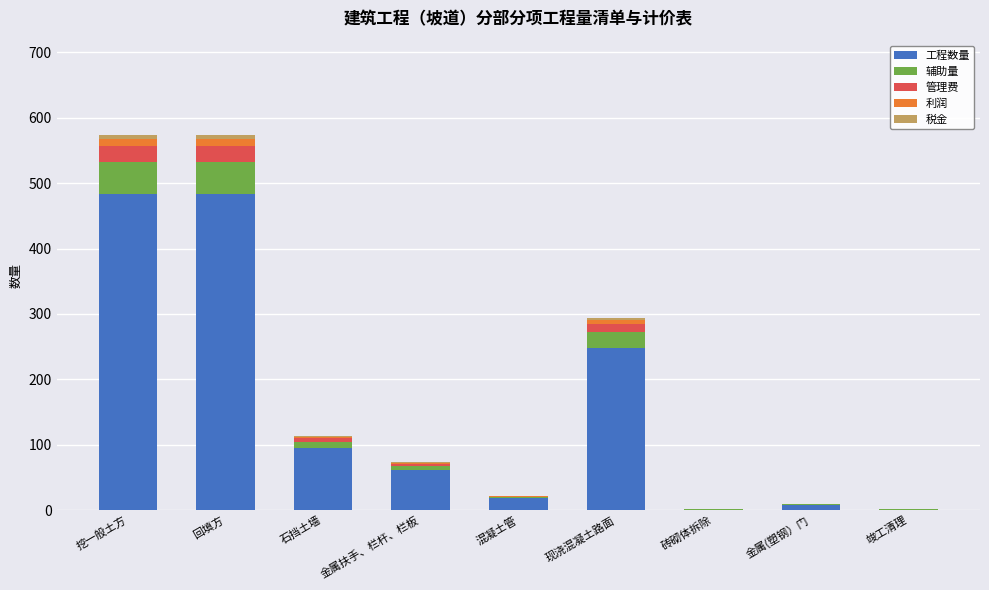

Is it true that 工程数量 equals 653.6 at 回填方?

False